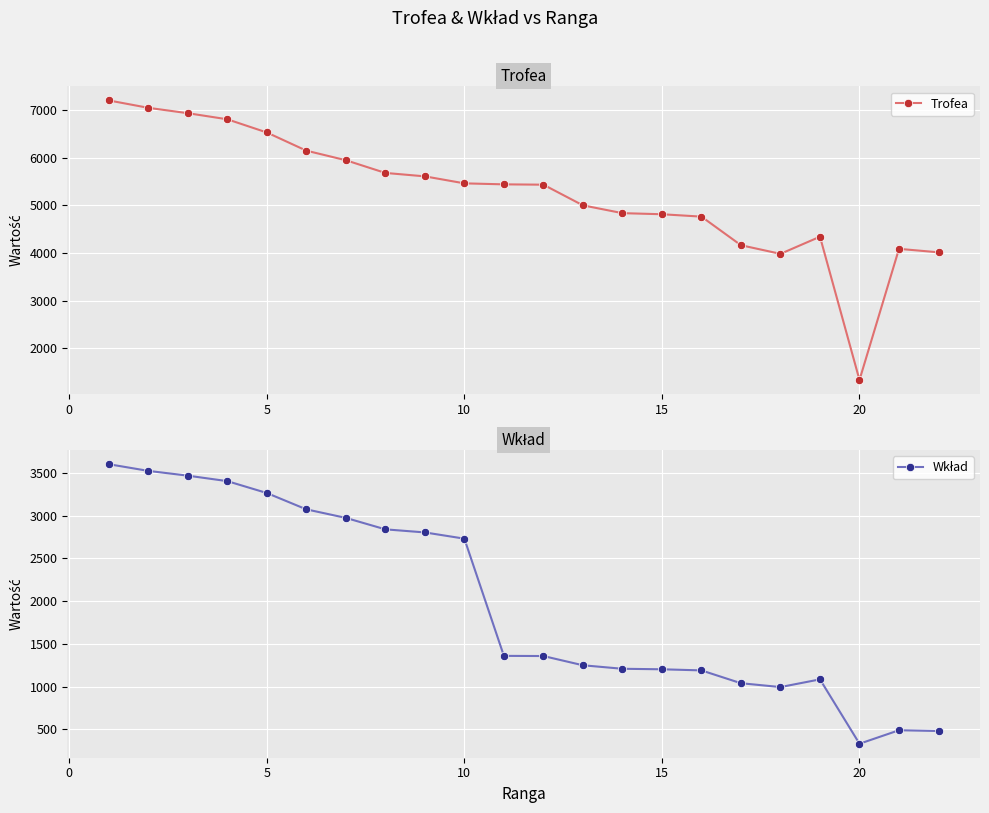

What is the minimum value shown in the chart?

332